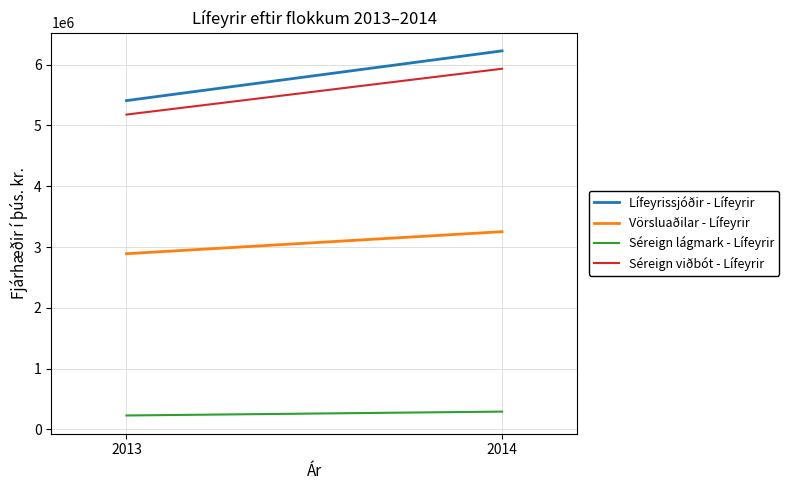

List the labels in order of Séreign lágmark - Lífeyrir value, smallest first.

2013, 2014